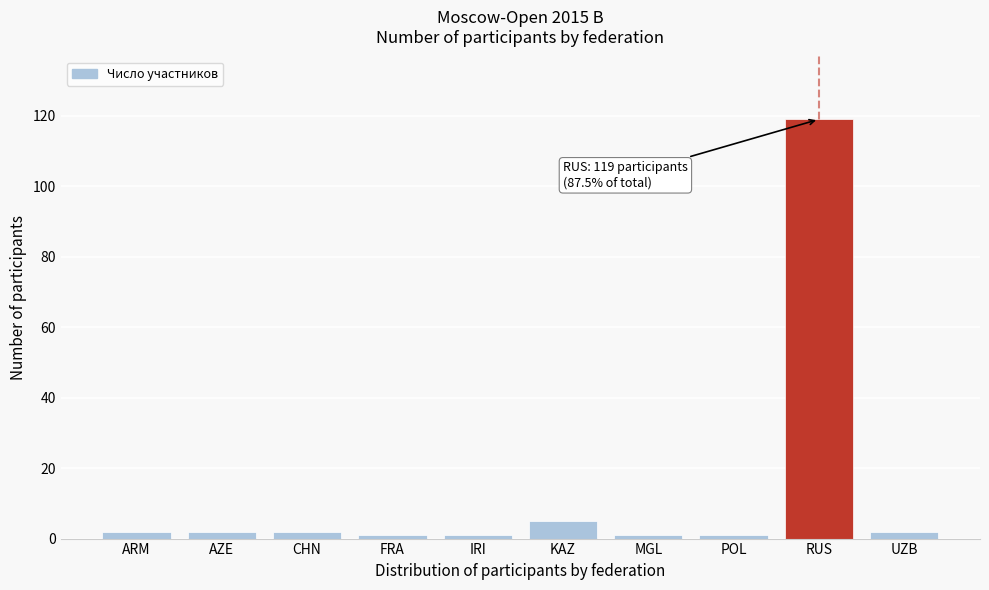

Reading left to right, list all the values displayed in this chart.

ARM=2	AZE=2	CHN=2	FRA=1	IRI=1	KAZ=5	MGL=1	POL=1	RUS=119	UZB=2